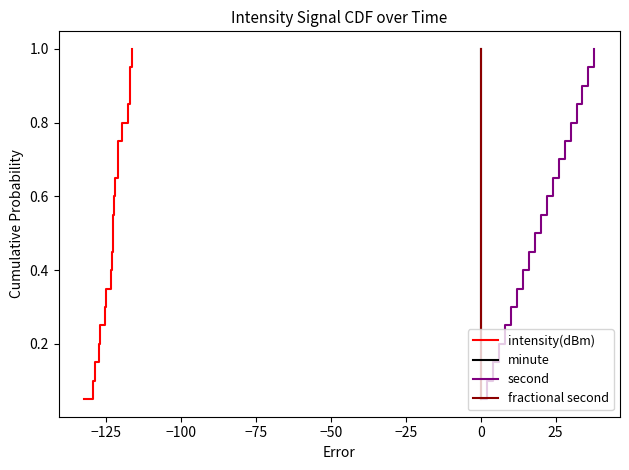

True or false: intensity(dBm) and fractional second intersect in this chart.

False